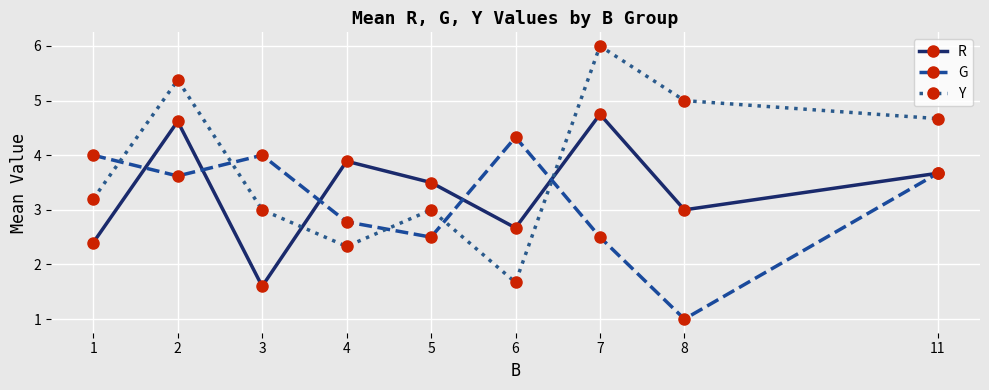

What is the total value across all series at 4?

9.0